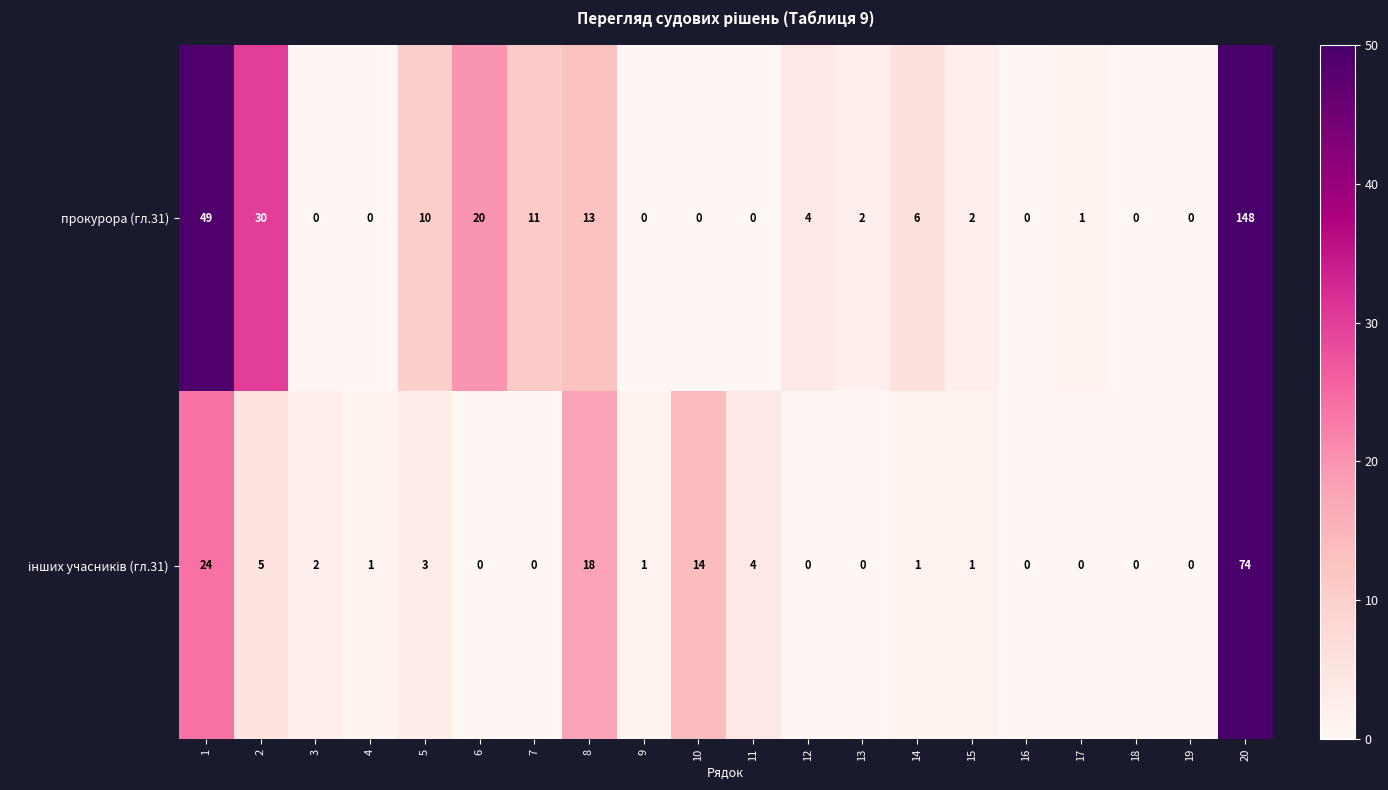

The value of прокурора (гл.31) at 7 is 17. True or false?

False